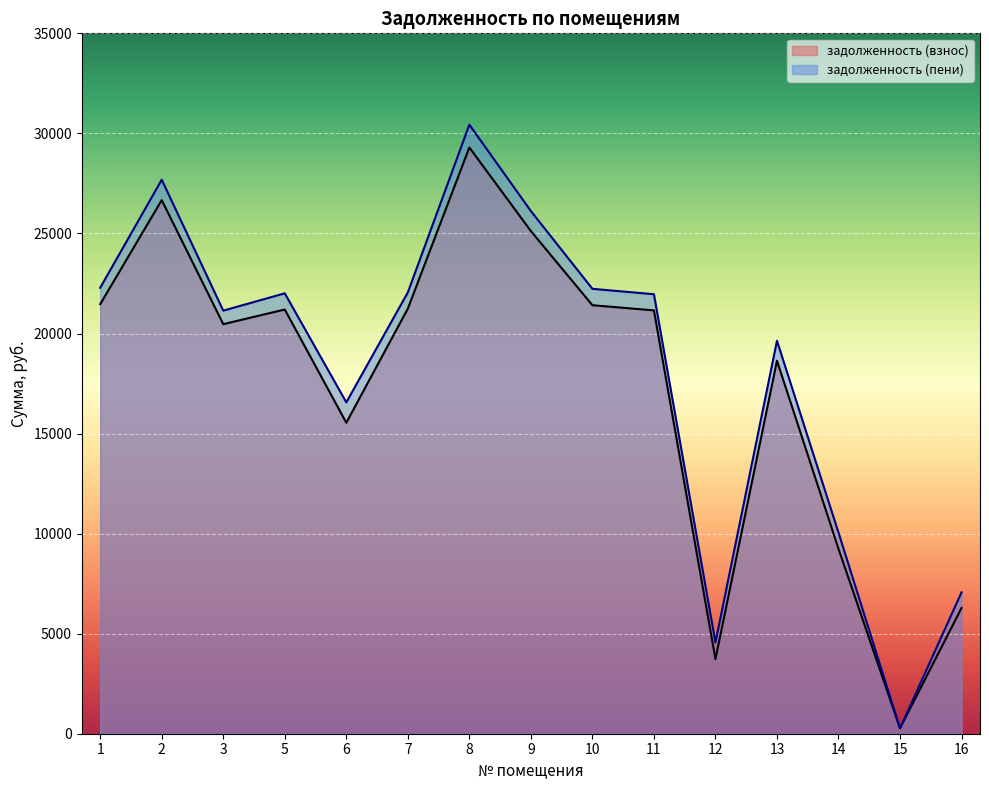

Reading right to left, what are all the values shown in this chart?

задолженность (взнос): 16=6283.3	15=269.8	14=9239.6	13=18640.2	12=3727.3	11=21156.2	10=21415.0	9=25120.4	8=29297.6	7=21242.4	6=15541.2	5=21199.4	3=20467.4	2=26666.7	1=21466.0
задолженность (пени): 16=7065.2	15=269.8	14=10052.7	13=19638.6	12=4563.8	11=21963.5	10=22234.0	9=26120.8	8=30436.4	7=22053.6	6=16561.1	5=22008.7	3=21144.1	2=27686.5	1=22287.0